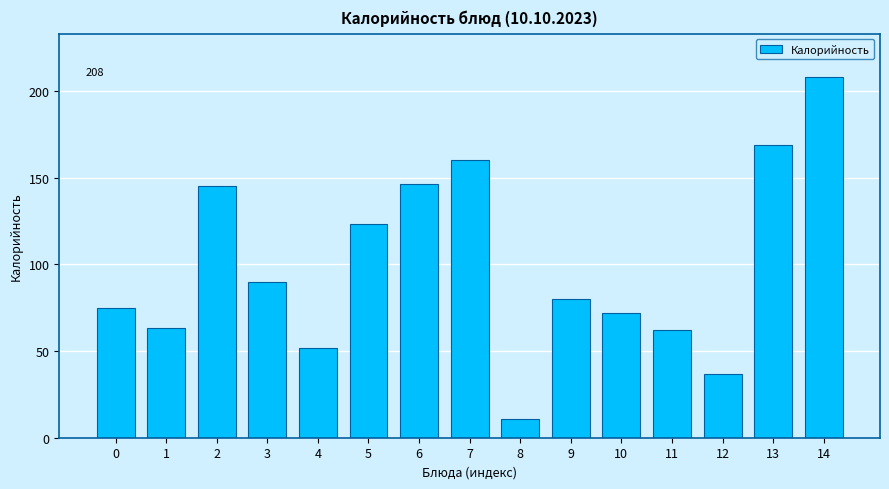

Reading left to right, transcribe all the data shown in this chart.

75	63	145	90	52	123	146	160	11	80	72	62	37	169	208